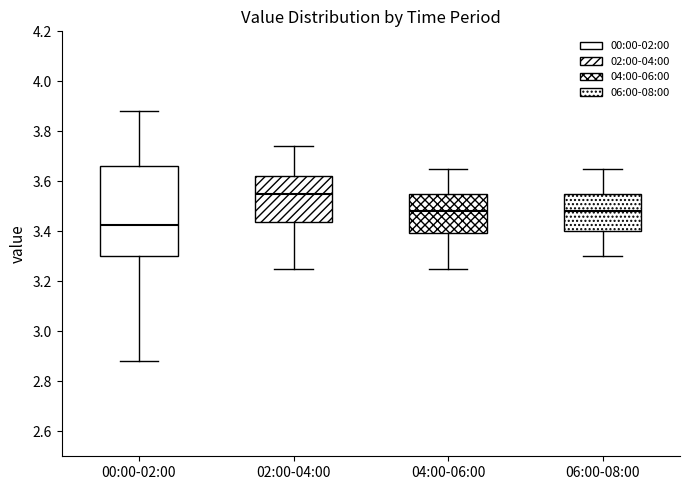

Which box has the highest median line?

02:00-04:00